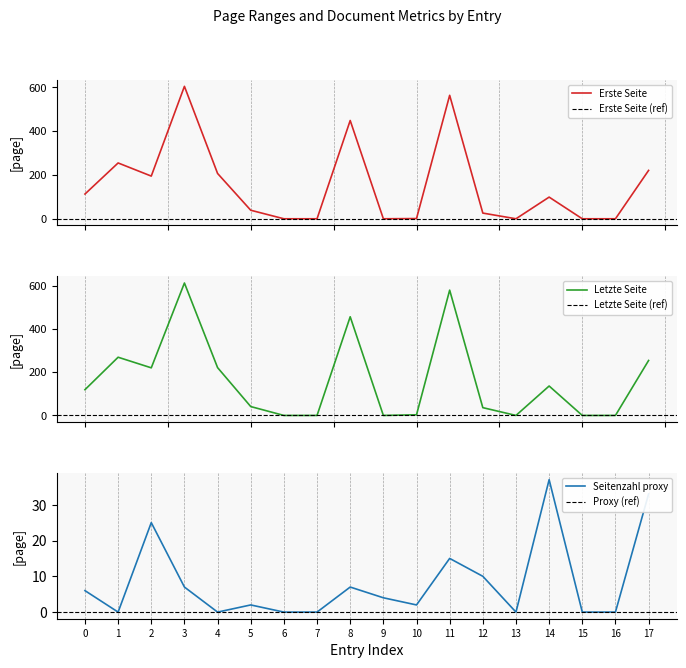

How many values in Seitenzahl_proxy are above zero?

11